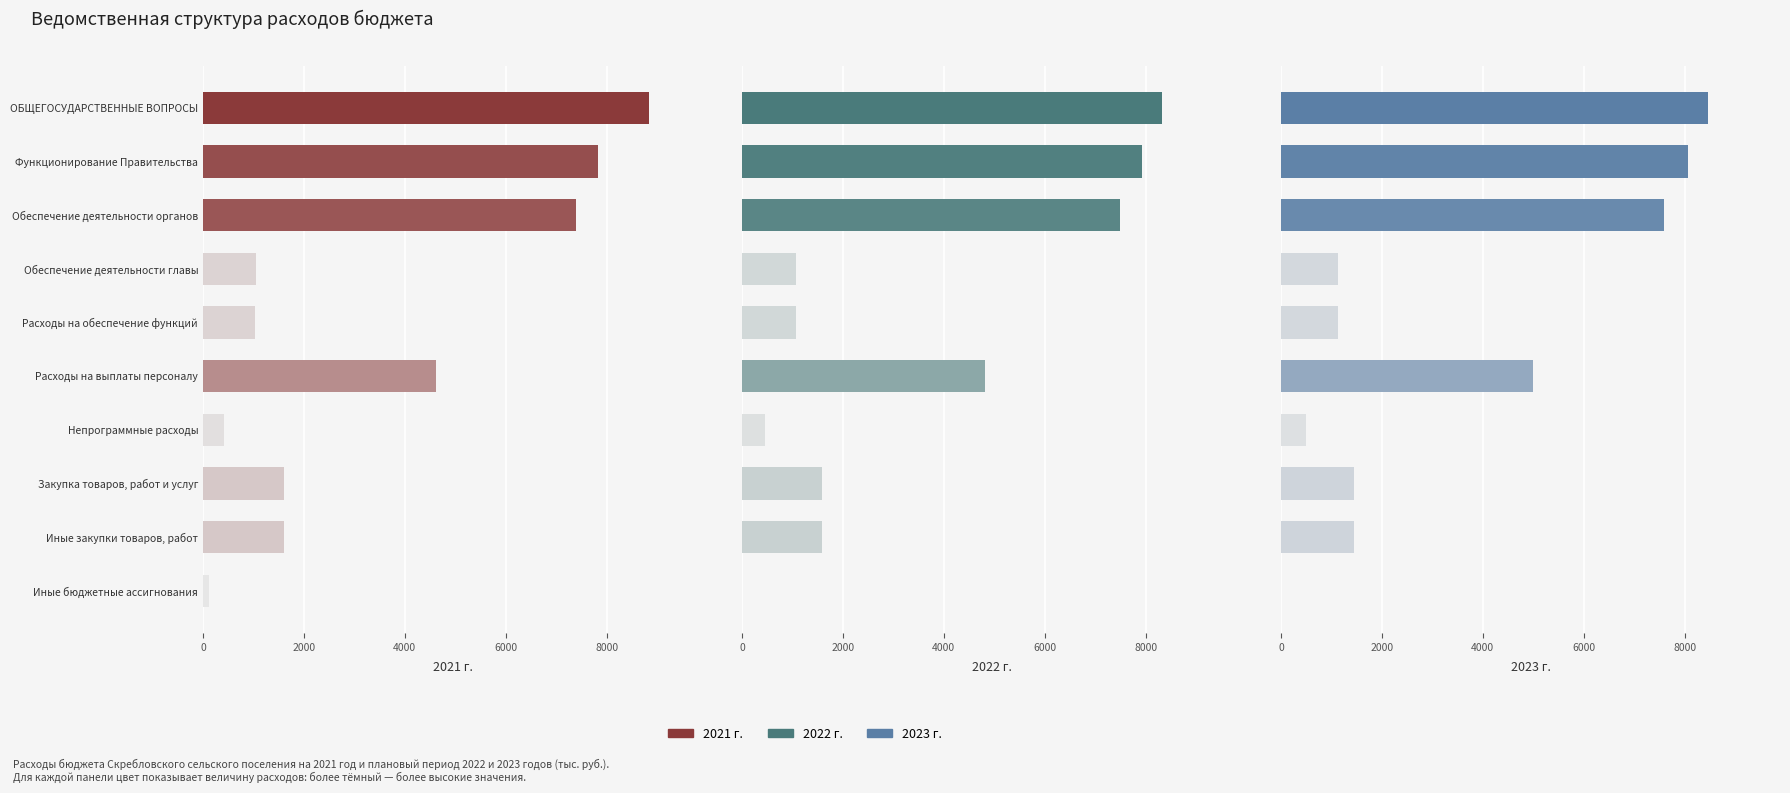

List the series in order of their peak value, lowest first.

2022 г., 2023 г., 2021 г.